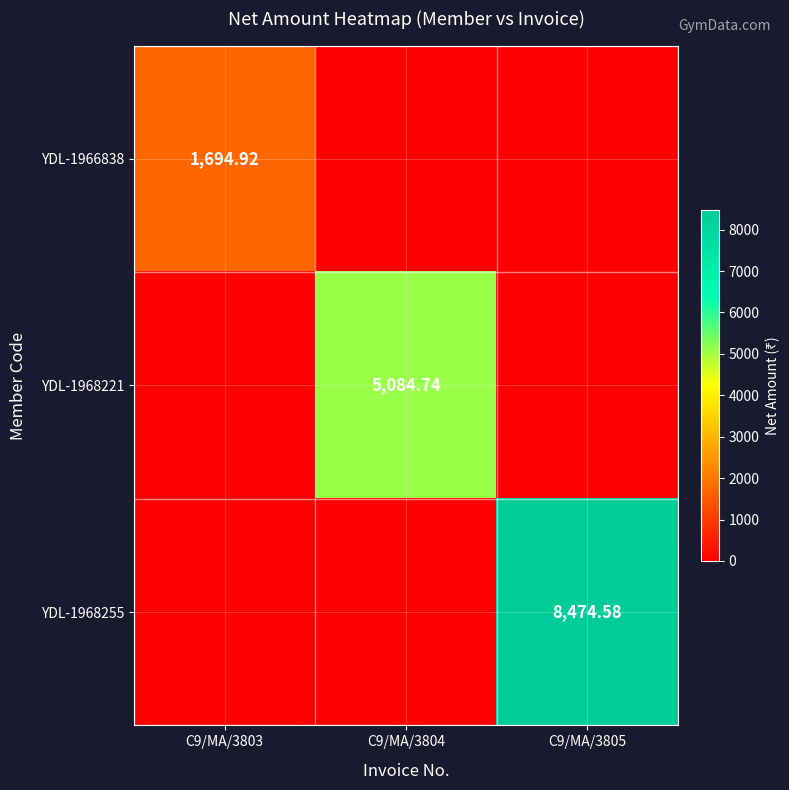

How many positive values does the YDL-1968221 series have?

1